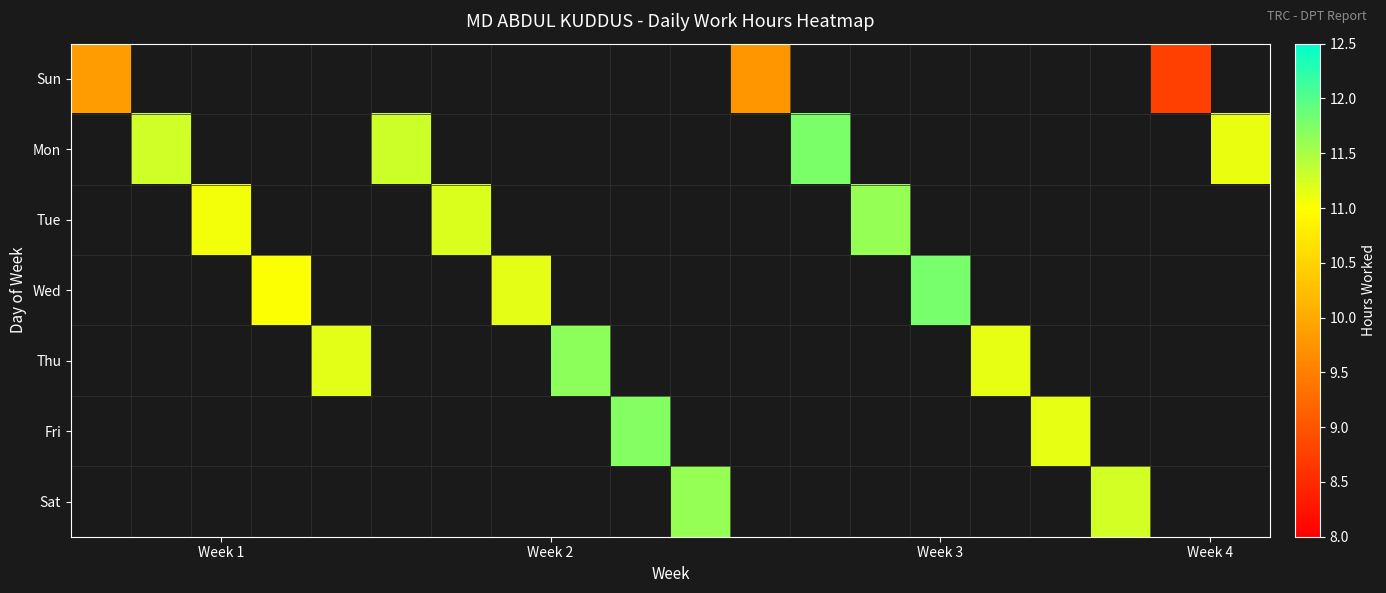

What is the greatest value displayed?

11.8